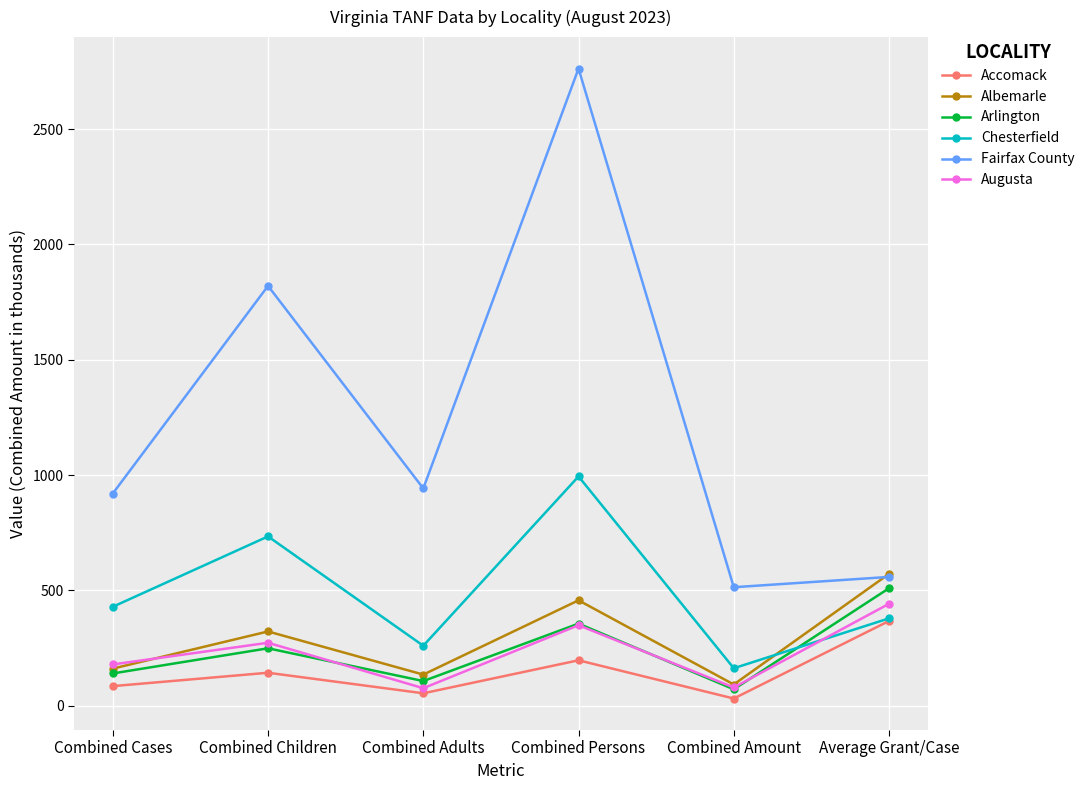

The Chesterfield series shows 1308.2 at Combined Persons. True or false?

False